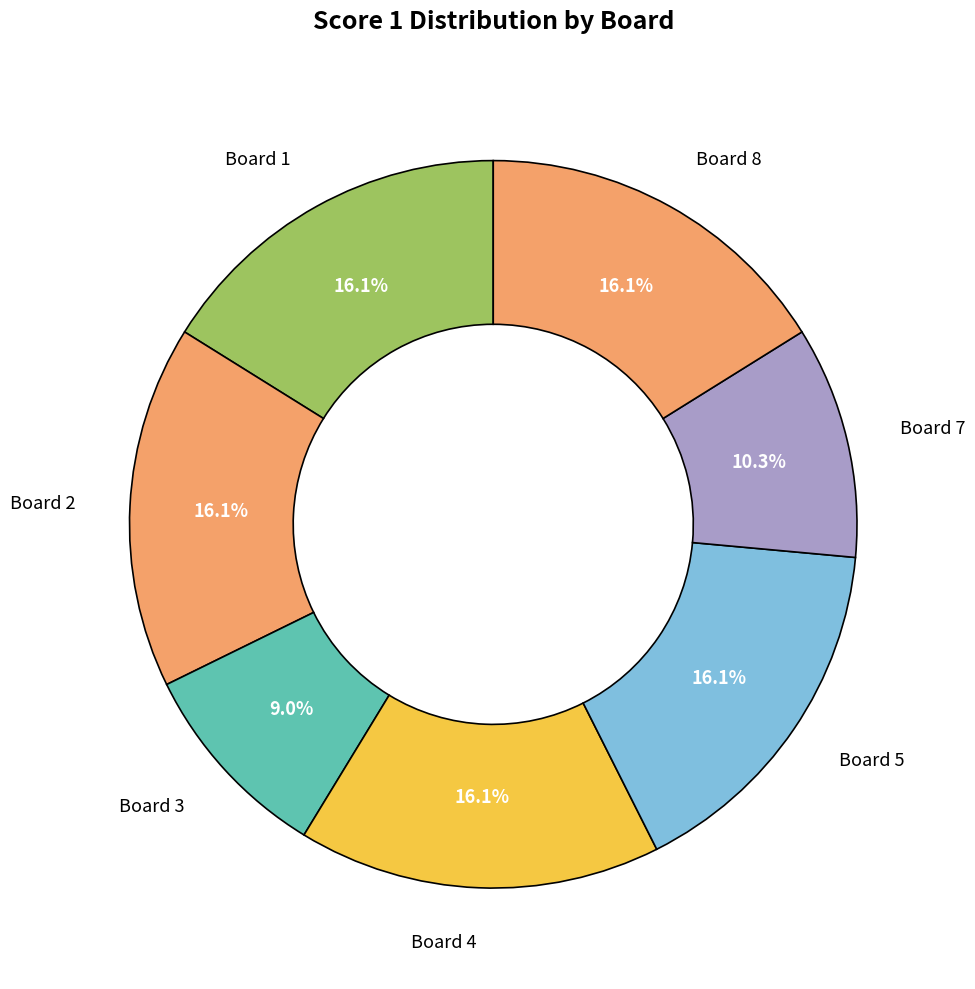

To the nearest percent, what percentage of the pie is Board 5?

16%